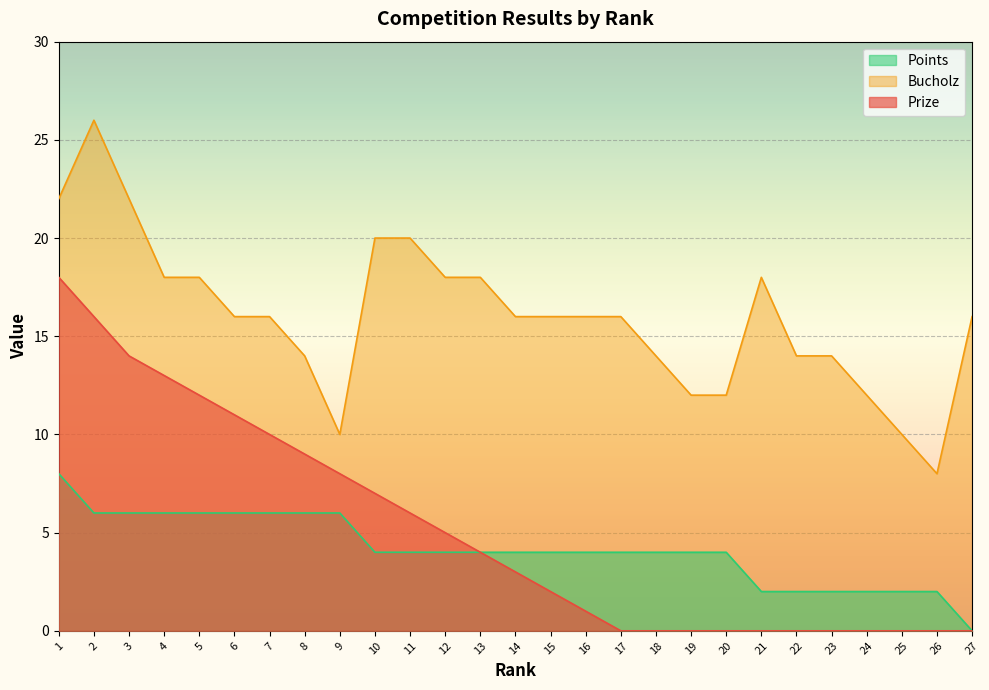

Rank the series at 8 from lowest to highest value.

Points, Prize, Bucholz